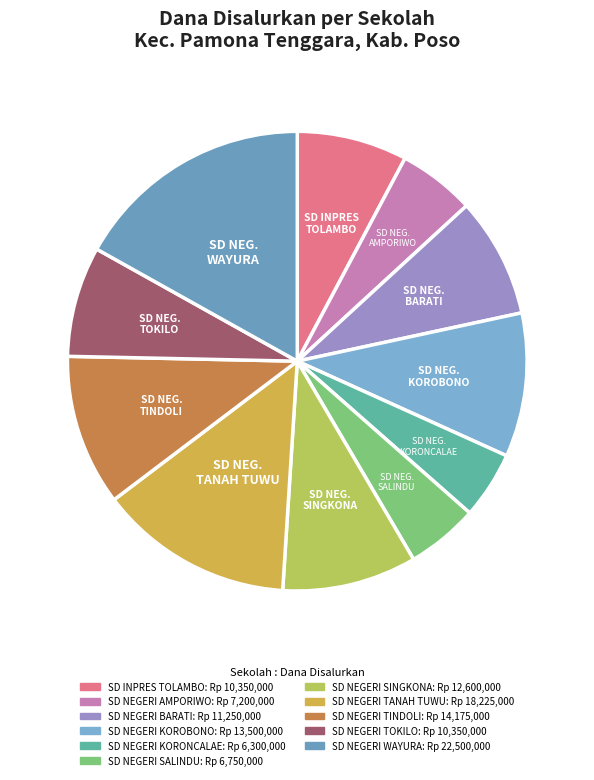

True or false: SD NEGERI WAYURA accounts for 17% of the total.

True